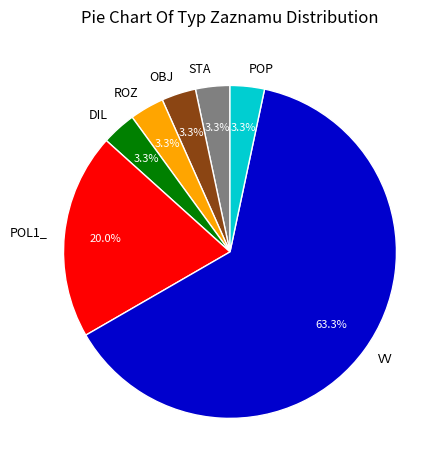

Is there a majority slice in this chart?

Yes